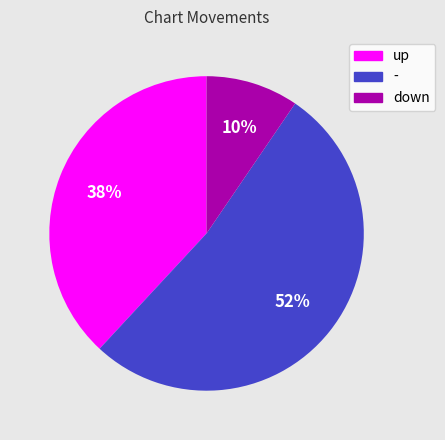

How many slices are in this pie chart?

3